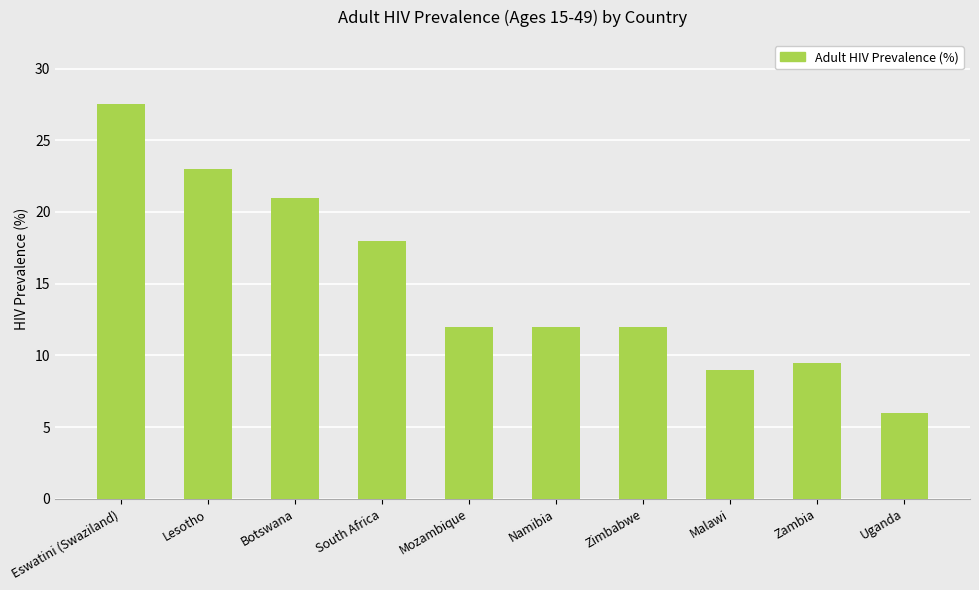

How many series are shown in this chart?

1